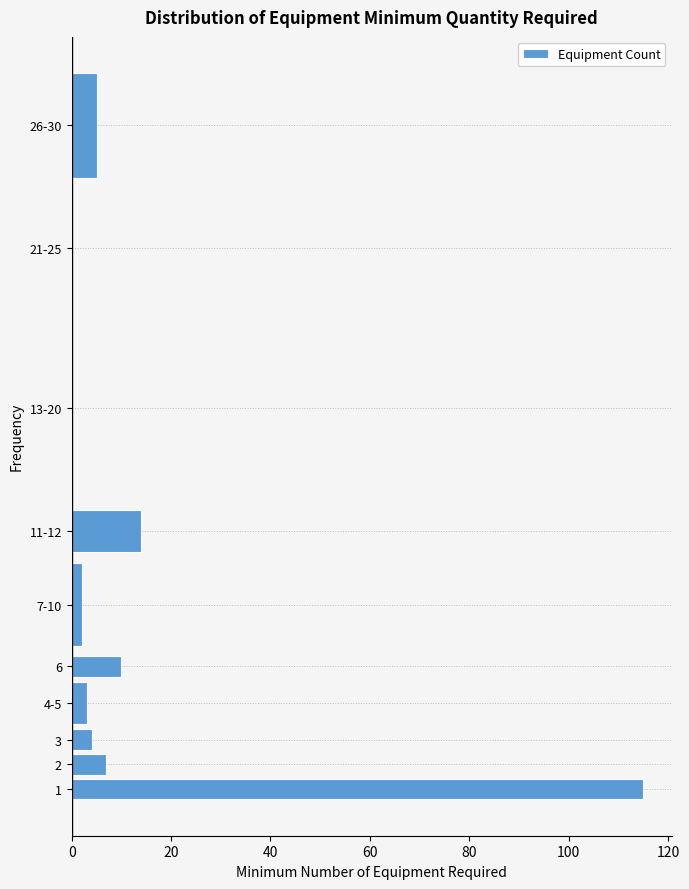

Reading bottom to top, transcribe all the data shown in this chart.

1=115	2=7	3=4	4-5=3	6=10	7-10=2	11-12=14	13-20=0	21-25=0	26-30=5